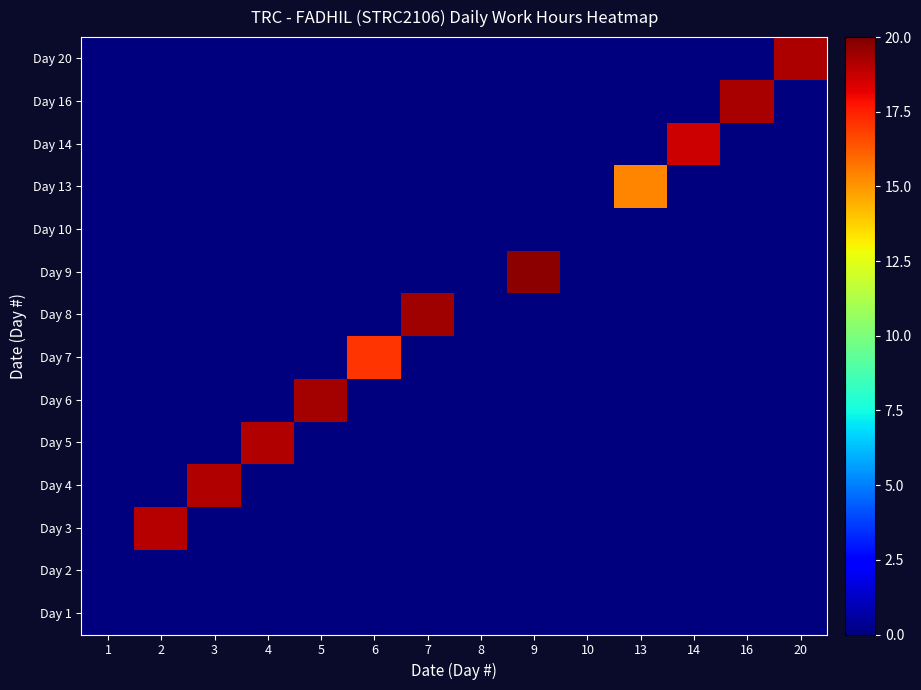

Rank the series by their maximum value, from highest to lowest.

Day 9, Day 8, Day 6, Day 16, Day 20, Day 5, Day 4, Day 3, Day 14, Day 7, Day 13, Day 1, Day 2, Day 10